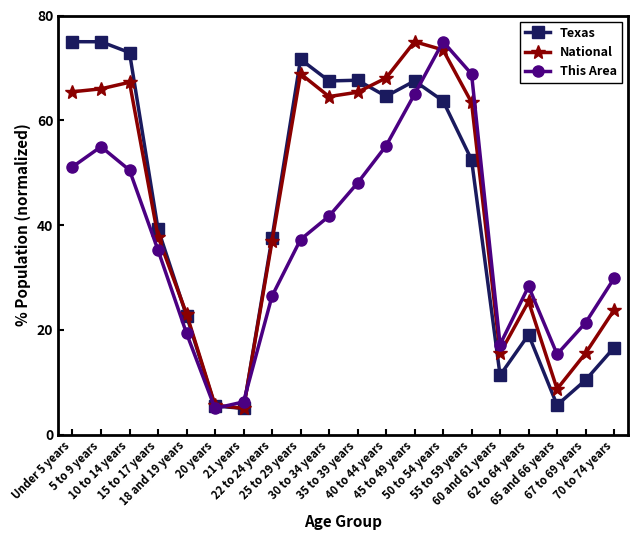

What is the greatest value displayed?

75.0